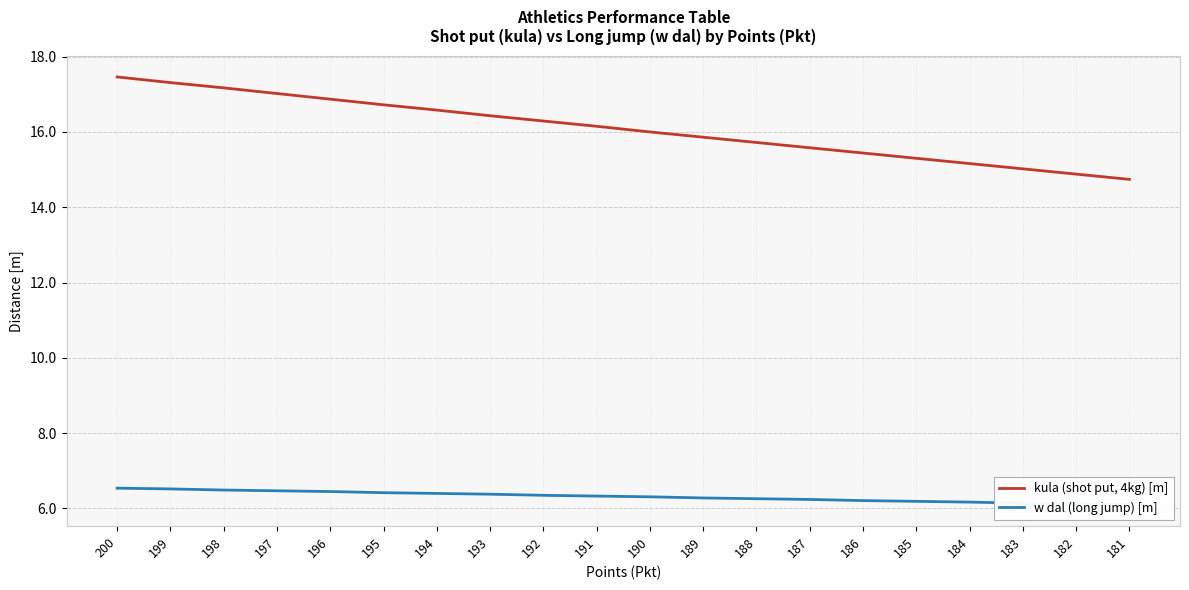

How many lines are shown in the chart?

2